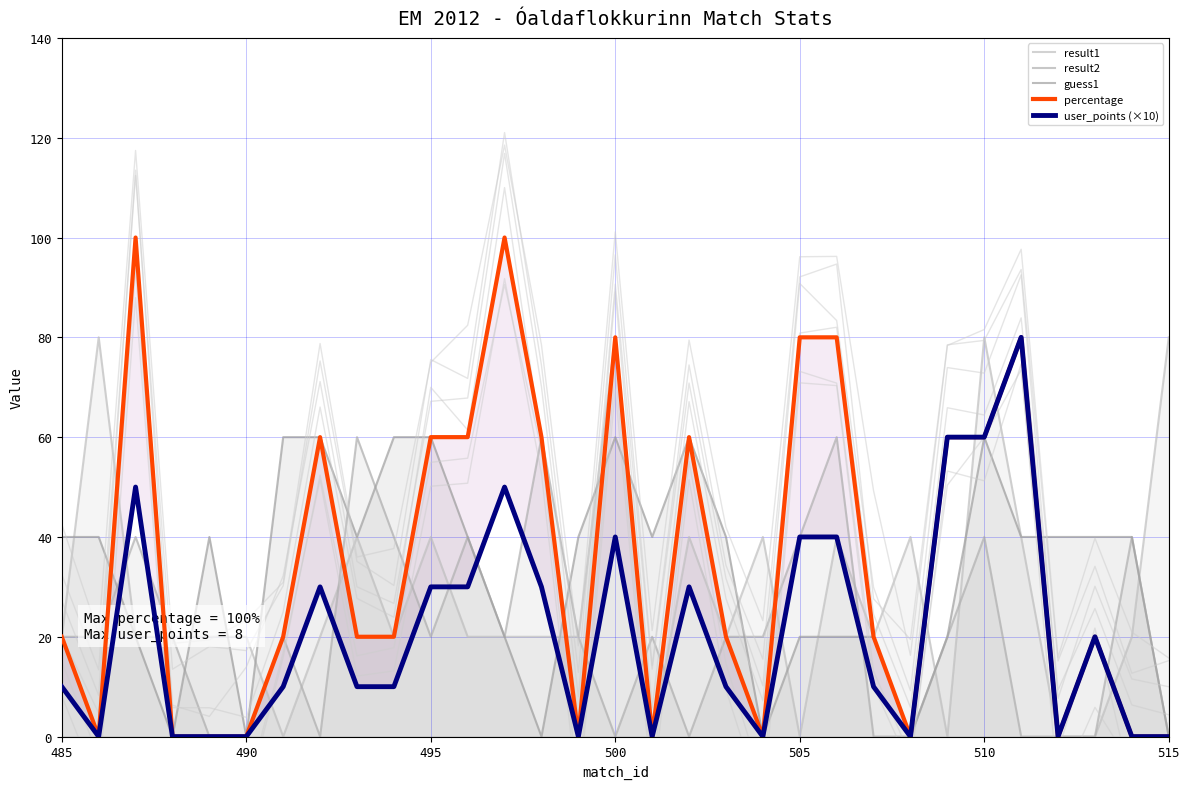

What is the value of the result1 point at the 23rd from the left?

20